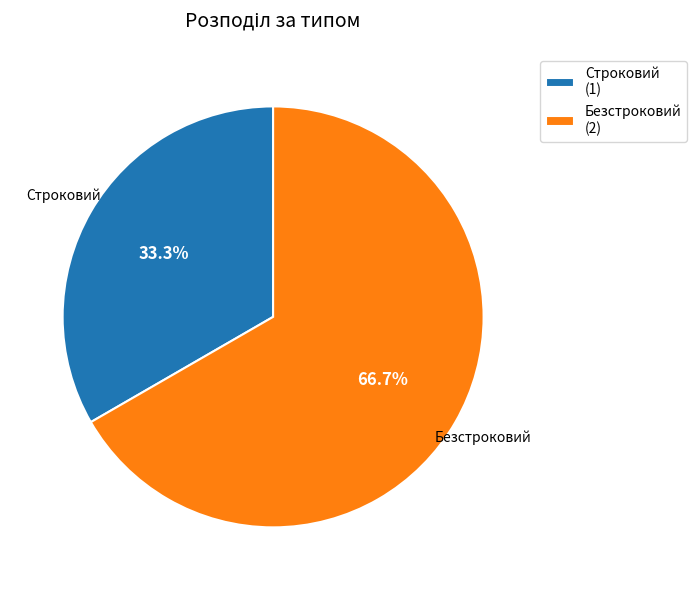

Which category has the smallest portion of the pie?

Строковий